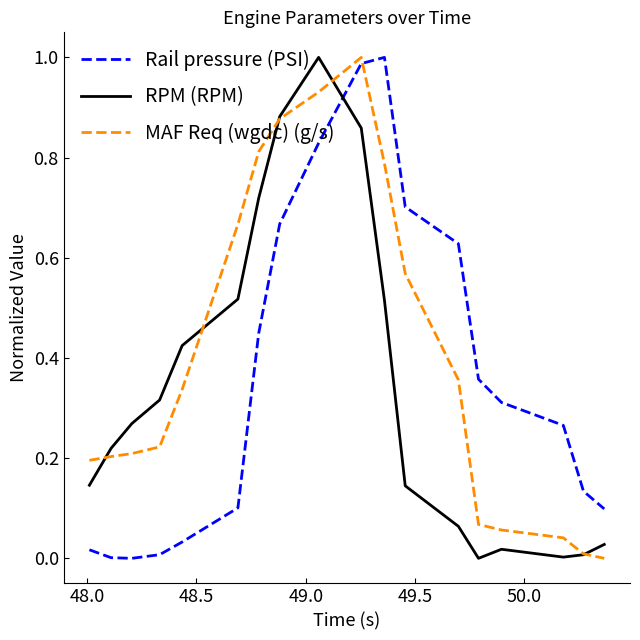

True or false: Rail pressure (PSI) and RPM (RPM) cross at least once.

True